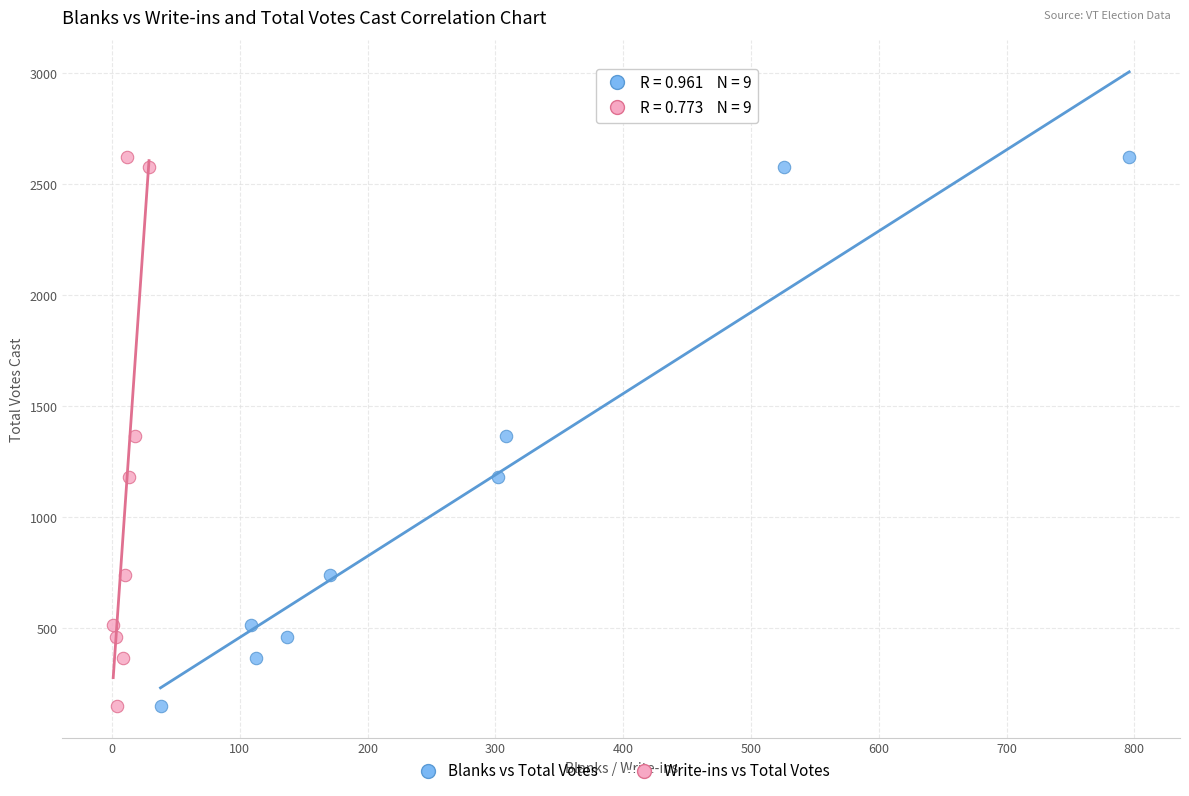

What are all the series names shown in the legend?

Blanks vs Total Votes, Write-ins vs Total Votes